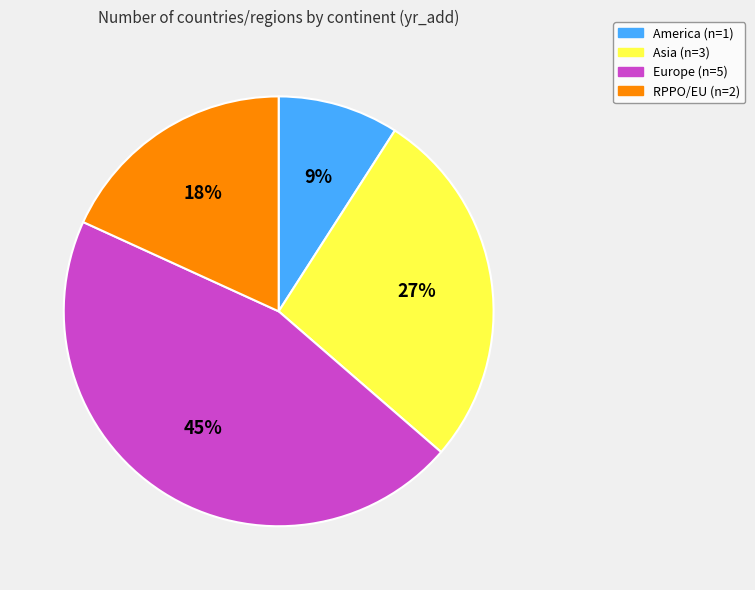

How many slices are in this pie chart?

4